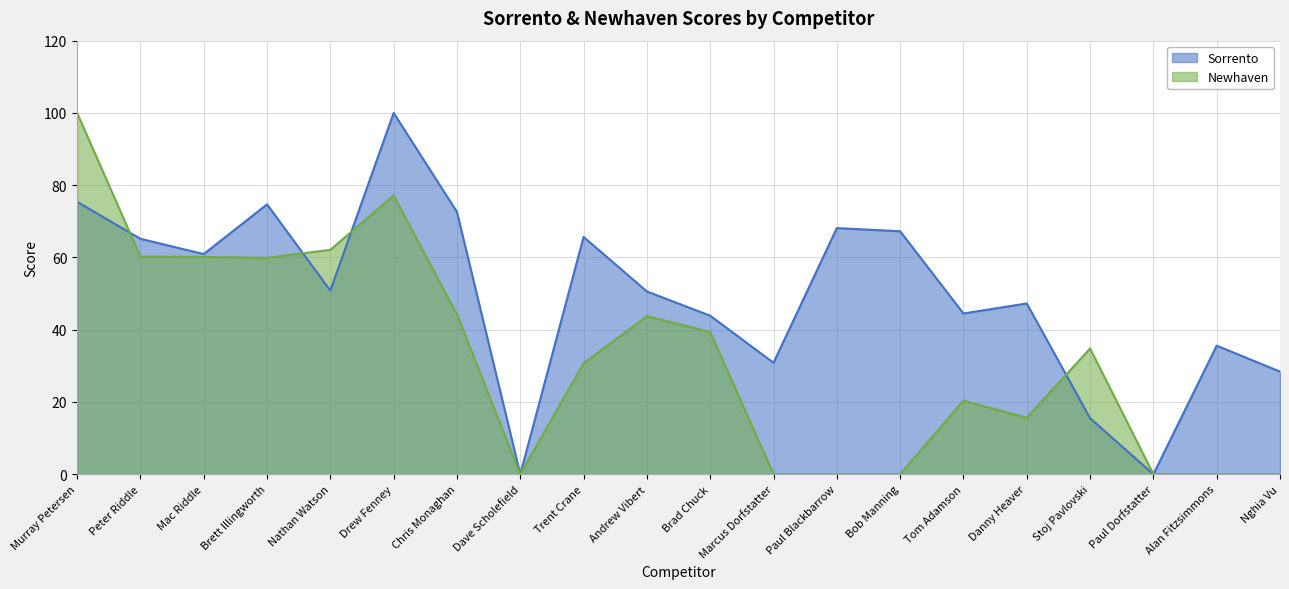

The Sorrento series shows 35.6 at Alan Fitzsimmons. True or false?

True